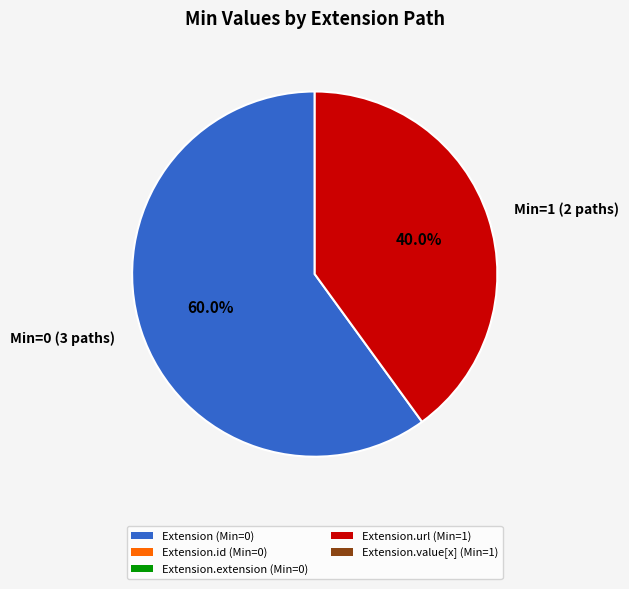

Which category has the smallest portion of the pie?

Min=1 (2 paths)